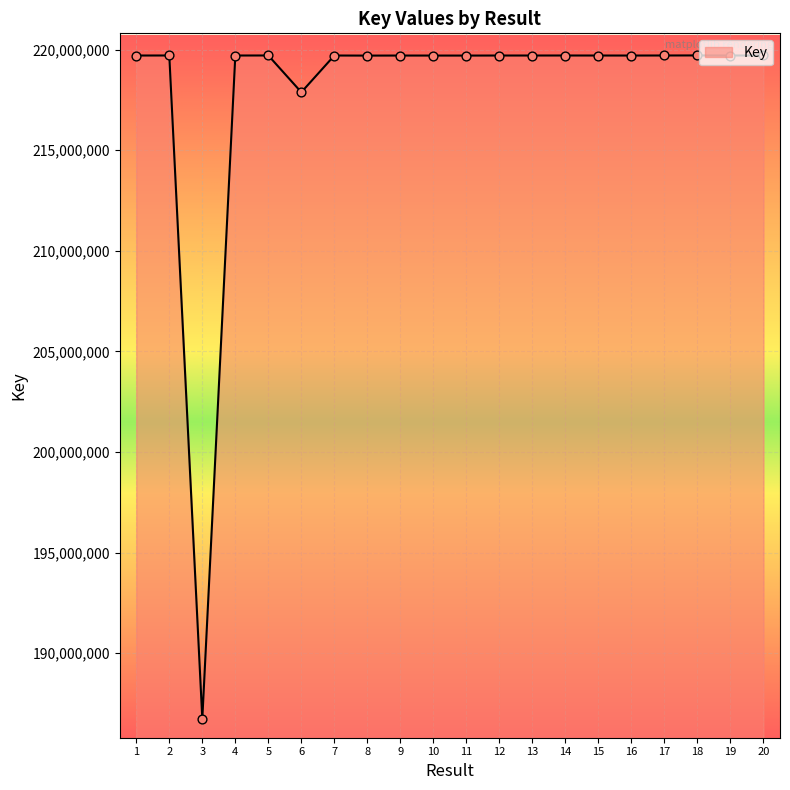

What is the change in value from 6 to 9?

+1823847